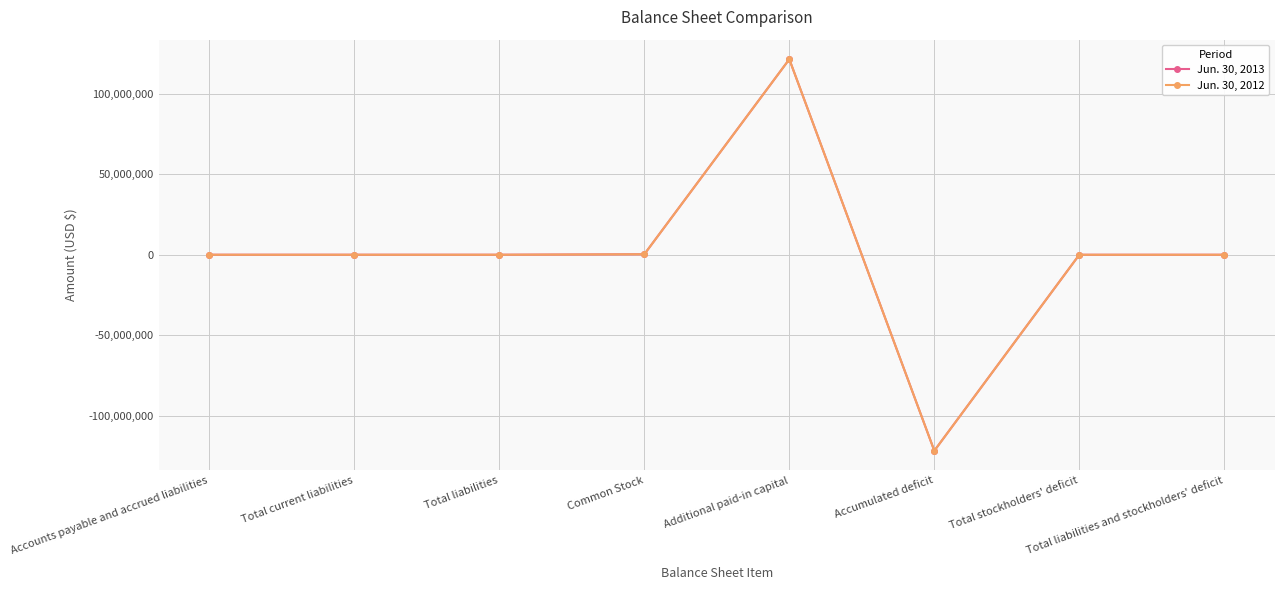

At which category is the sum across all series the highest?

Additional paid-in capital